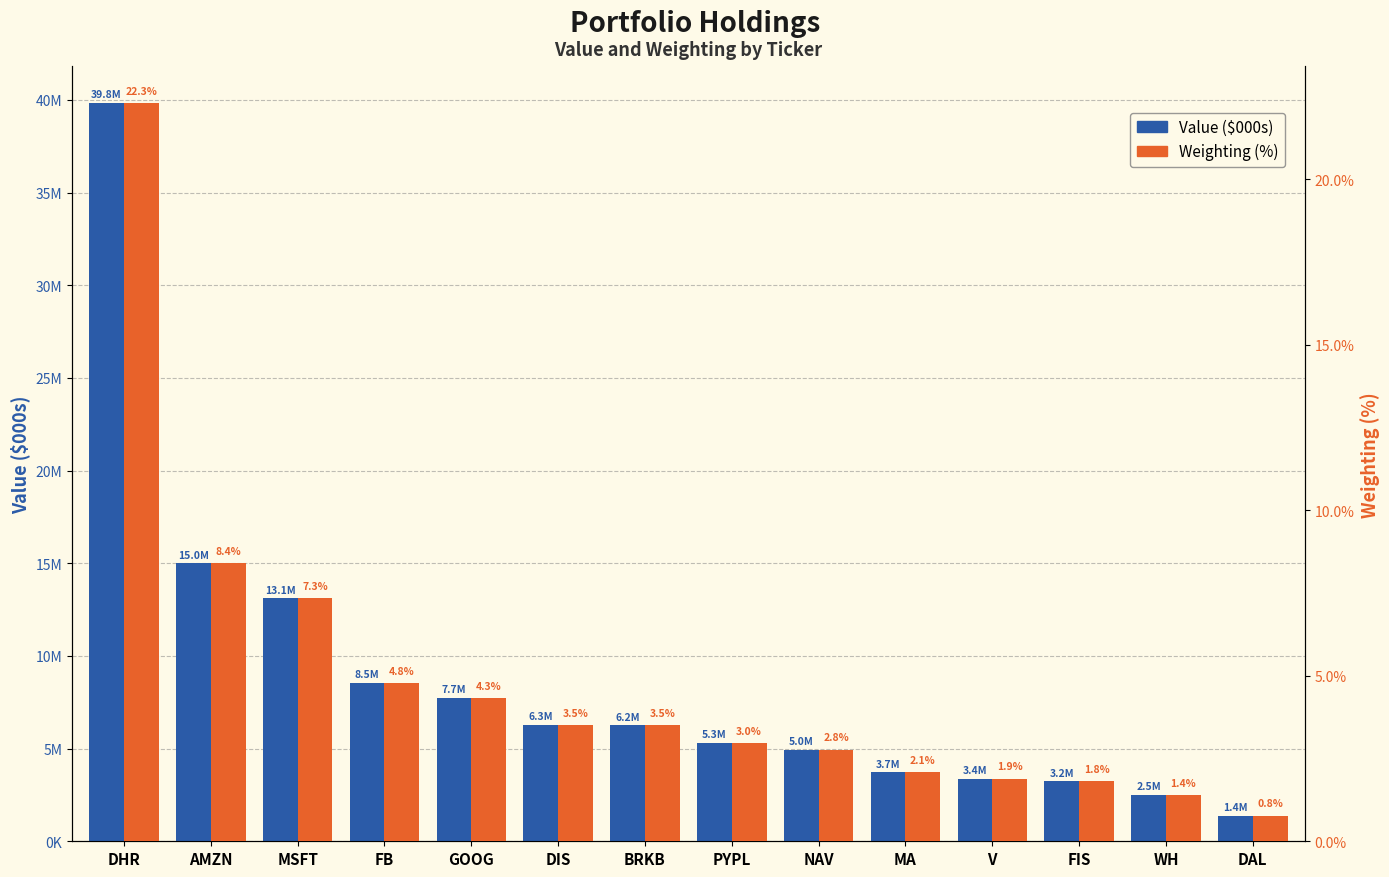

What is the difference between the highest and lowest values at GOOG?

7735995.7